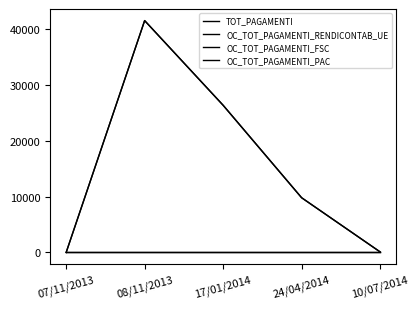

How many lines are shown in the chart?

4